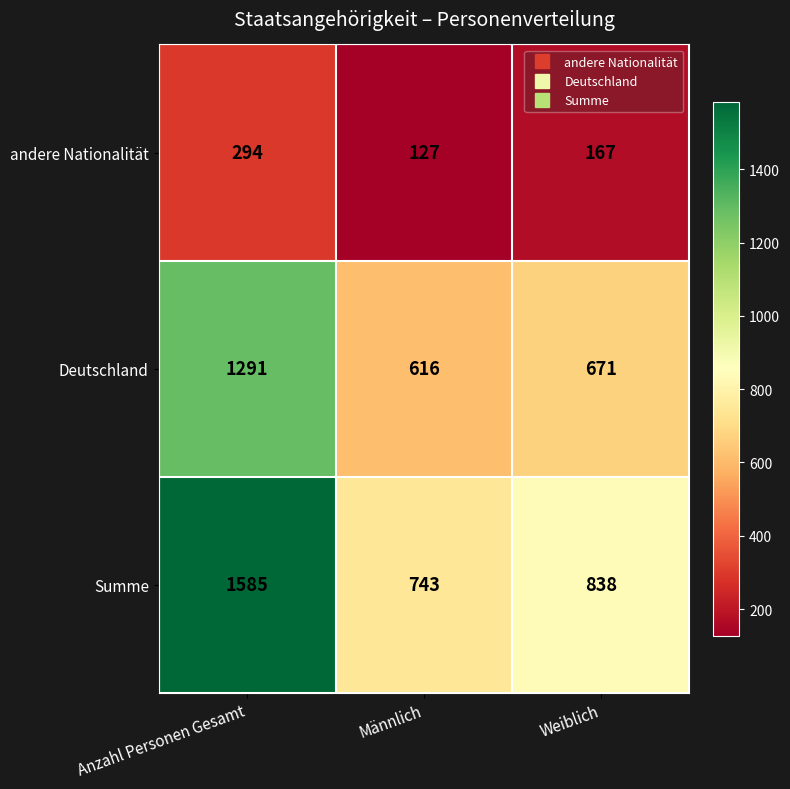

Reading left to right, list all the values displayed in this chart.

andere Nationalität: Anzahl Personen Gesamt=294	Männlich=127	Weiblich=167
Deutschland: Anzahl Personen Gesamt=1291	Männlich=616	Weiblich=671
Summe: Anzahl Personen Gesamt=1585	Männlich=743	Weiblich=838